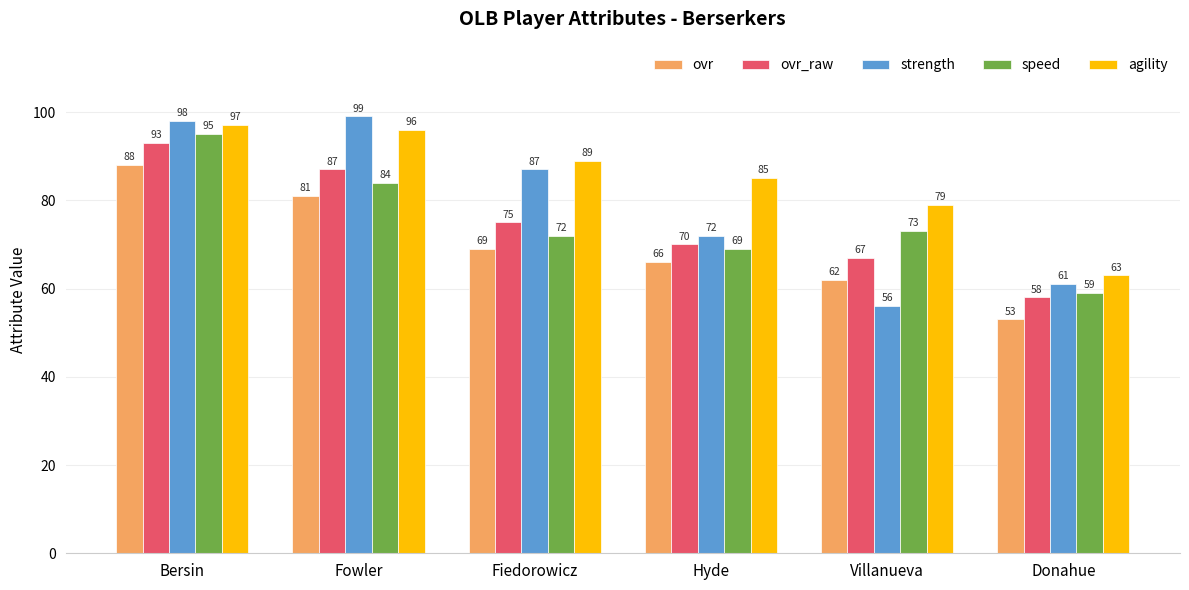

How many groups of bars are there?

6